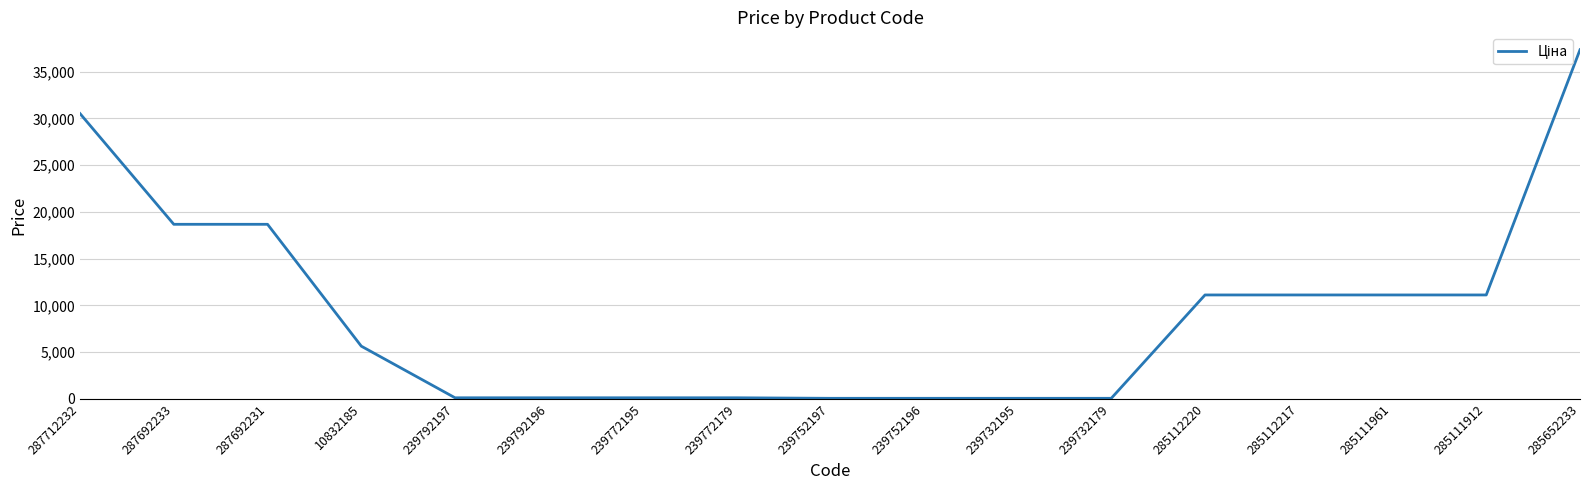

What value does the data have at 285652233?

37343.0